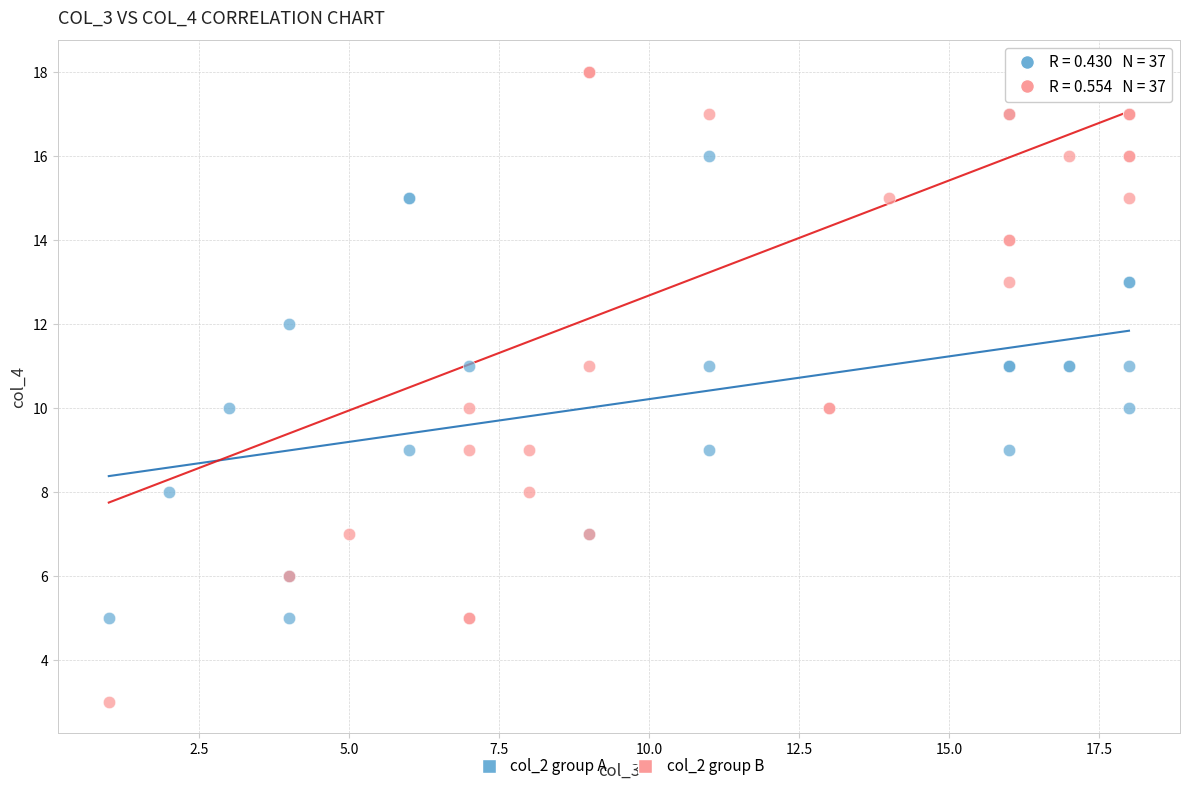

What are all the series names shown in the legend?

col_2 group A, col_2 group B